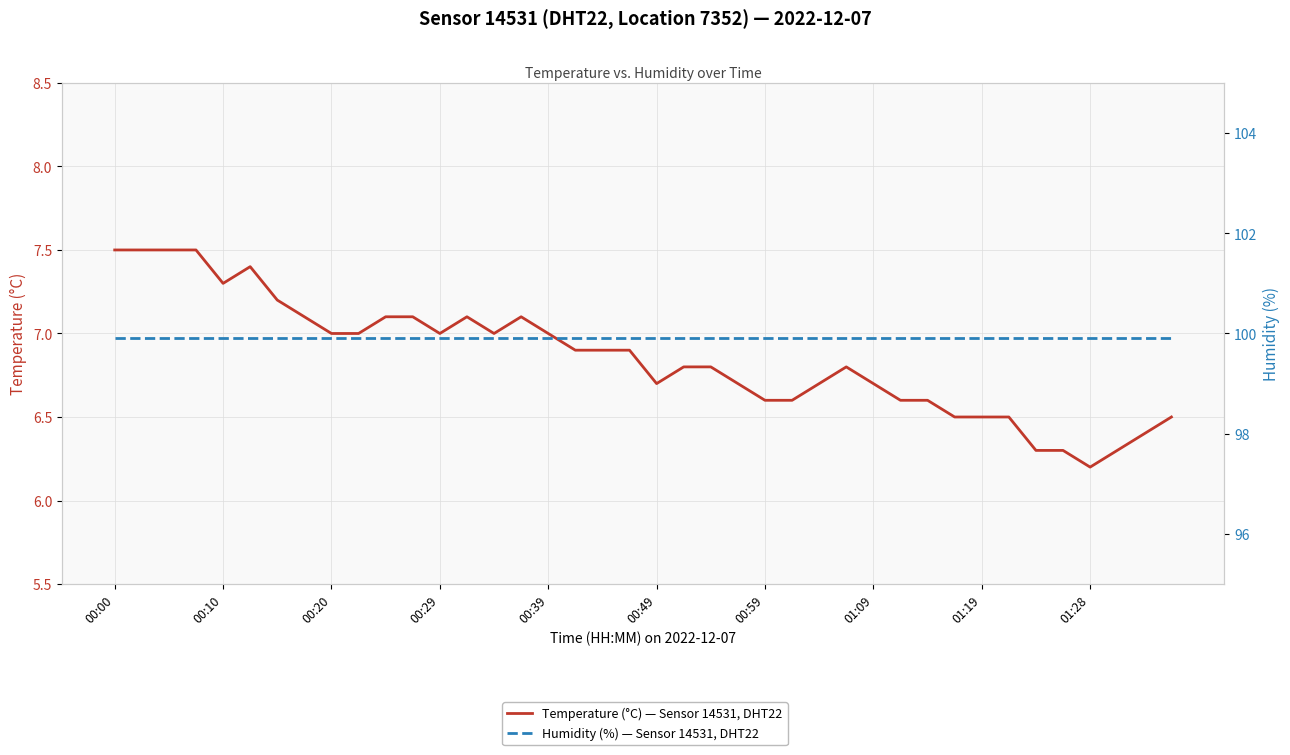

How many categories are shown in the chart?

40